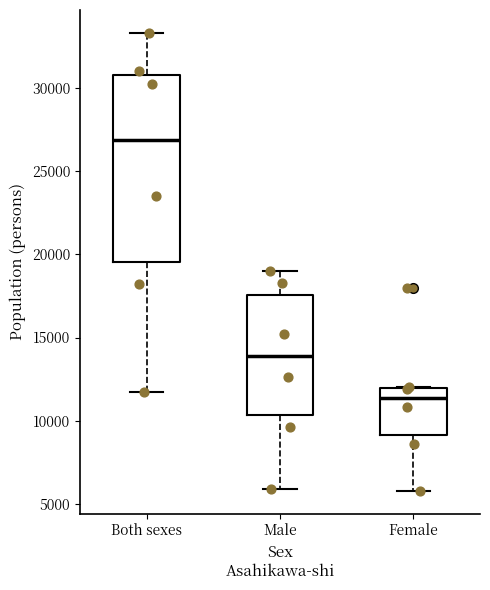

Reading left to right, read every box against the y-axis: the position of its median line, the range the box covers, and the ends of its whiskers. The values are not printed on the chart, so give them approximately, as read against the axis.

Both sexes: median 27000, box 19500 to 31000, whiskers 11500 to 33500
Male: median 14000, box 10500 to 17500, whiskers 6000 to 19000
Female: median 11500, box 9000 to 12000, whiskers 6000 to 12000